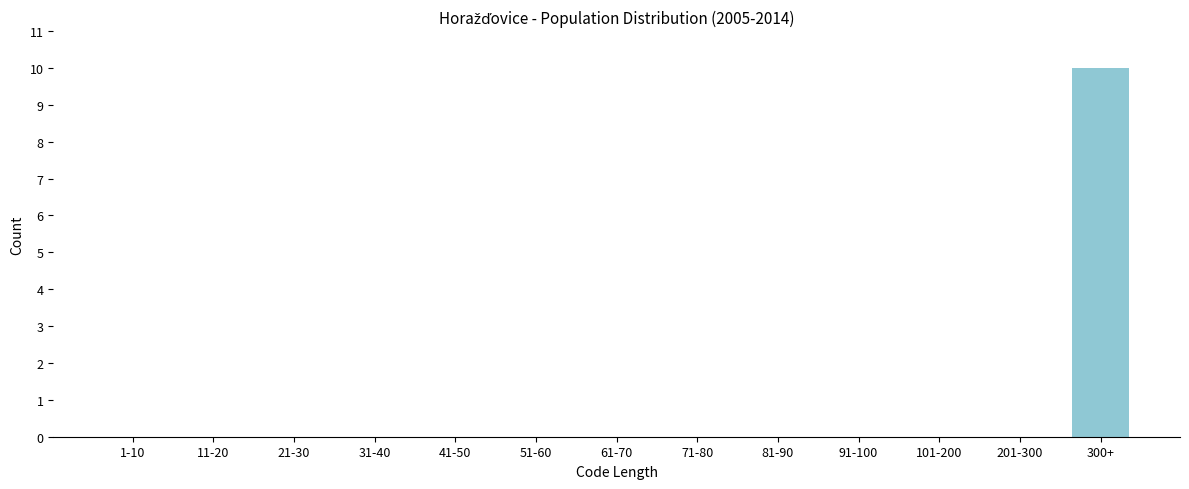

Reading left to right, list all the values displayed in this chart.

1-10=0	11-20=0	21-30=0	31-40=0	41-50=0	51-60=0	61-70=0	71-80=0	81-90=0	91-100=0	101-200=0	201-300=0	300+=10